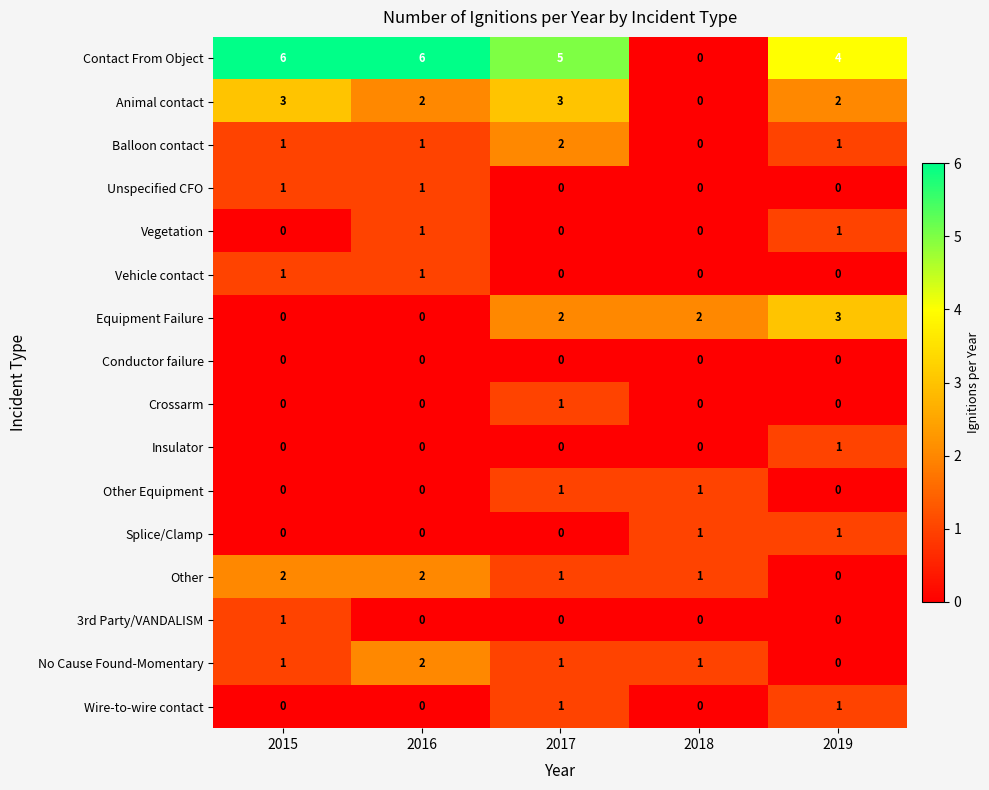

Between 2016 and 2017, which series saw the biggest shift?

Equipment Failure